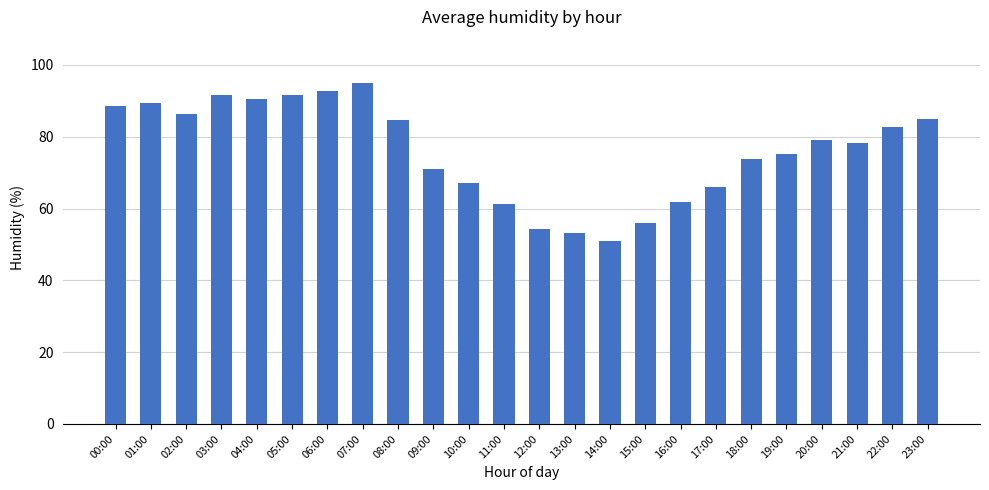

What is the sum of the values at 01:00 and 10:00?

156.5